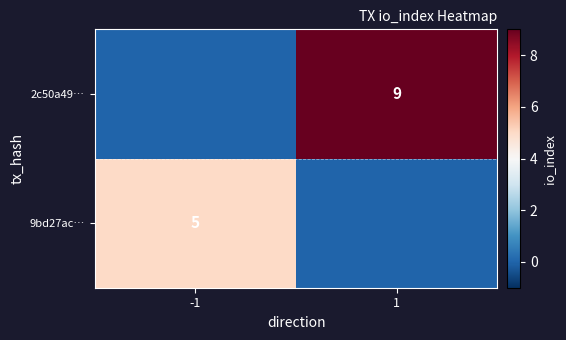

Is it true that 2c50a49… equals 9 at 1?

True